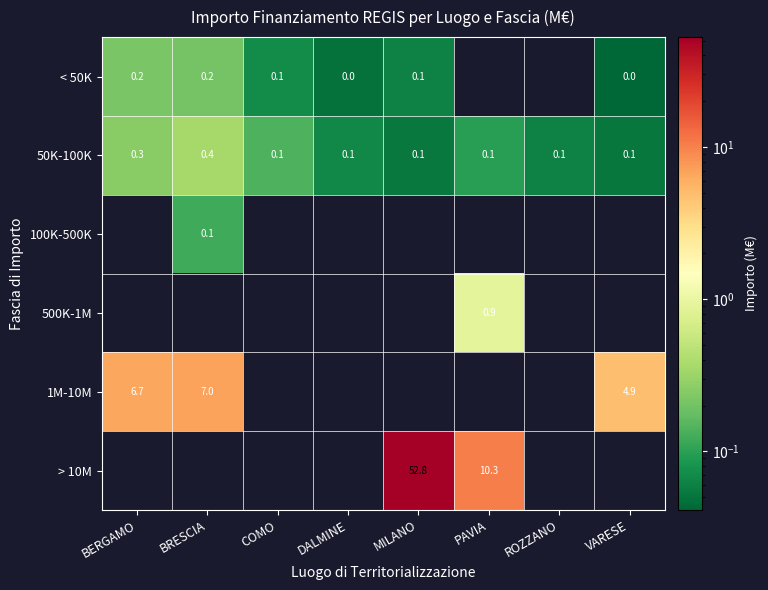

What is the highest value of the 50K-100K series?

0.4